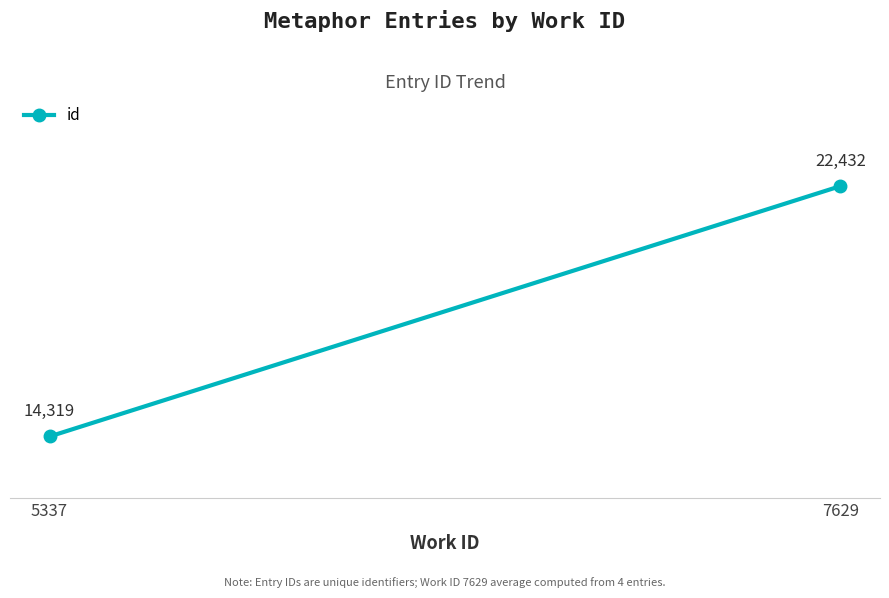

Which has a higher value, 7629 or 5337?

7629